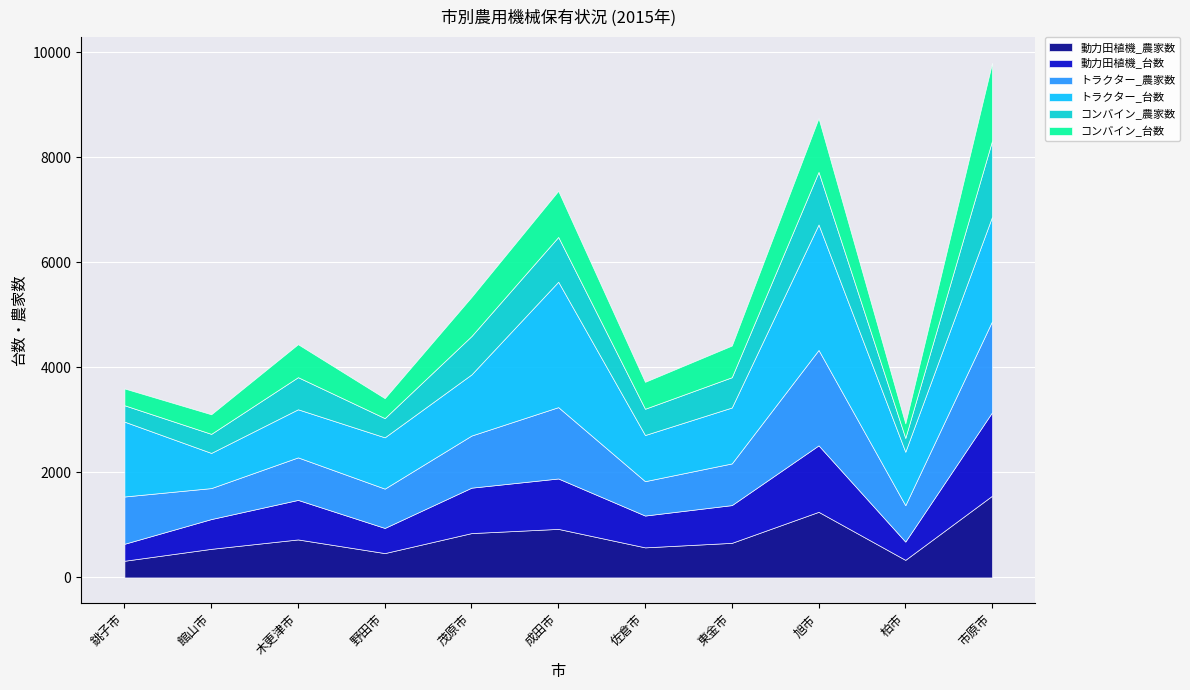

Reading right to left, extract all data points from this chart.

動力田植機_農家数: 市原市=1557	柏市=335	旭市=1250	東金市=659	佐倉市=573	成田市=925	茂原市=845	野田市=464	木更津市=724	館山市=545	銚子市=318
動力田植機_台数: 市原市=1590	柏市=348	旭市=1266	東金市=719	佐倉市=606	成田市=960	茂原市=865	野田市=479	木更津市=753	館山市=567	銚子市=323
トラクター_農家数: 市原市=1735	柏市=693	旭市=1817	東金市=794	佐倉市=655	成田市=1359	茂原市=993	野田市=749	木更津市=810	館山市=590	銚子市=901
トラクター_台数: 市原市=1991	柏市=1019	旭市=2390	東金市=1065	佐倉市=879	成田市=2389	茂原市=1165	野田市=977	木更津市=916	館山市=670	銚子市=1426
コンバイン_農家数: 市原市=1449	柏市=263	旭市=1002	東金市=577	佐倉市=500	成田市=853	茂原市=731	野田市=366	木更津市=612	館山市=363	銚子市=312
コンバイン_台数: 市原市=1478	柏市=276	旭市=1024	東金市=603	佐倉市=513	成田市=878	茂原市=745	野田市=380	木更津市=628	館山市=373	銚子市=320